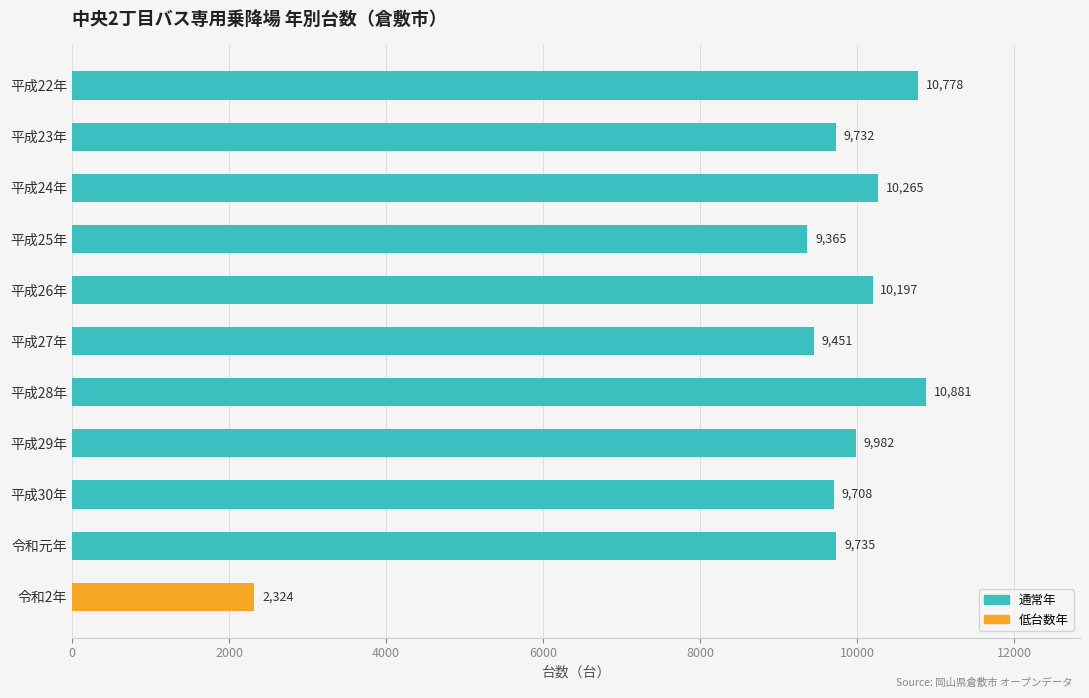

Which category has the lowest value across all series?

令和2年